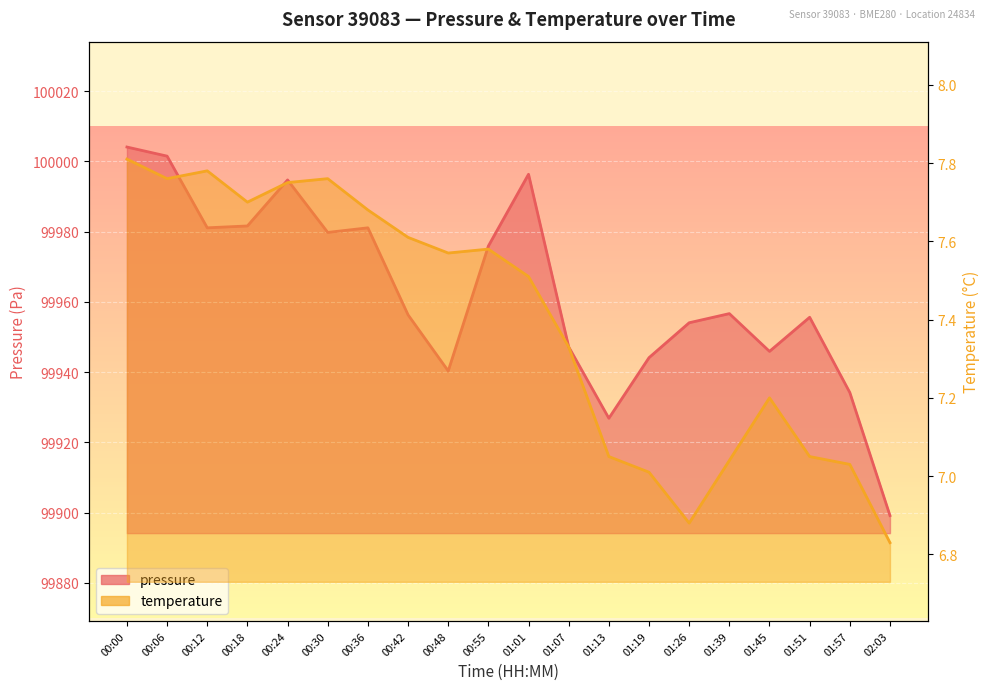

Reading left to right, what are all the values shown in this chart?

pressure: 100004.1	100001.5	99981.1	99981.6	99994.7	99979.8	99981.1	99956.3	99940.3	99975.9	99996.3	99947.2	99926.8	99944.1	99954.0	99956.6	99945.9	99955.6	99934.2	99899.1
temperature: 7.8	7.8	7.8	7.7	7.8	7.8	7.7	7.6	7.6	7.6	7.5	7.3	7.0	7.0	6.9	7.0	7.2	7.0	7.0	6.8